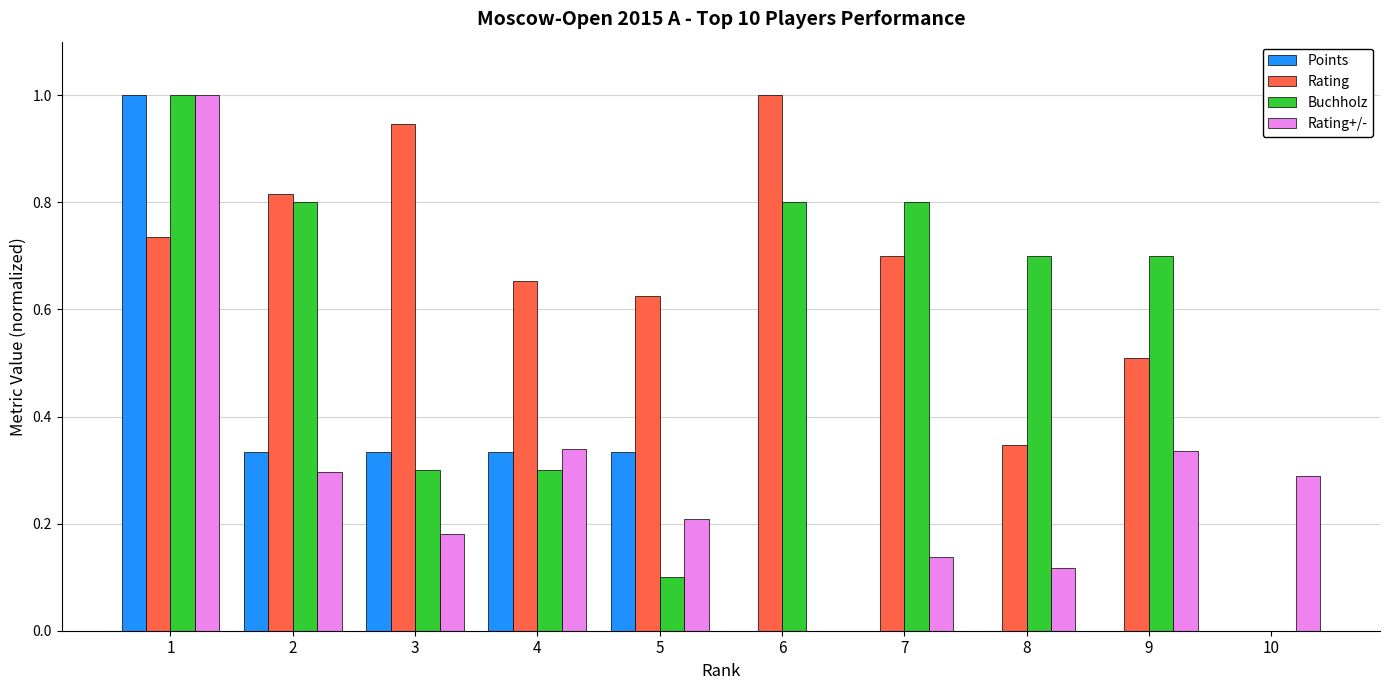

Which series has the largest total across all categories?

Rating